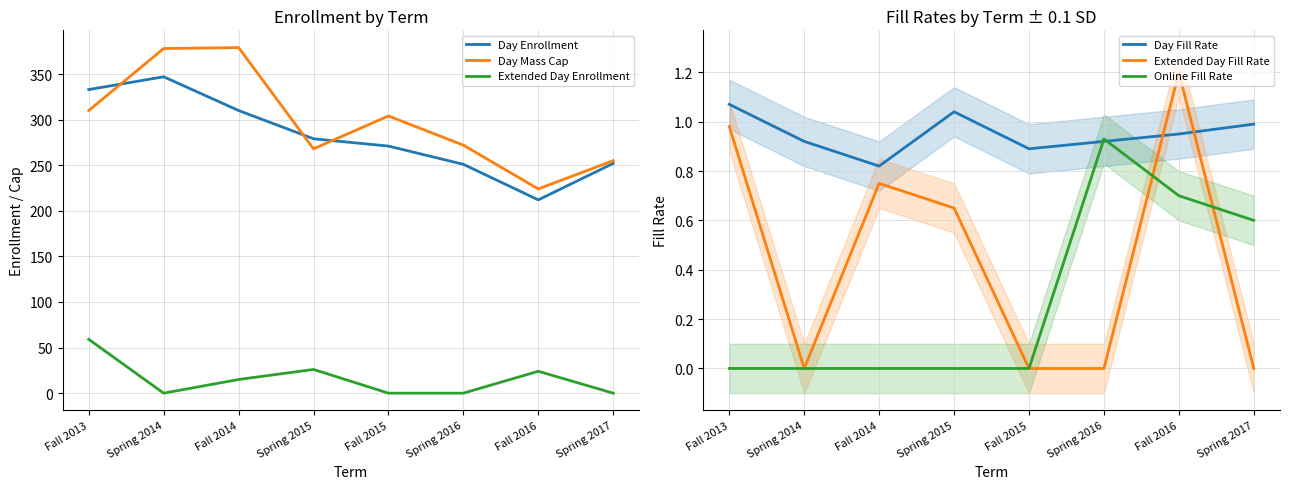

True or false: Day Fill Rate and Day Enrollment intersect in this chart.

False